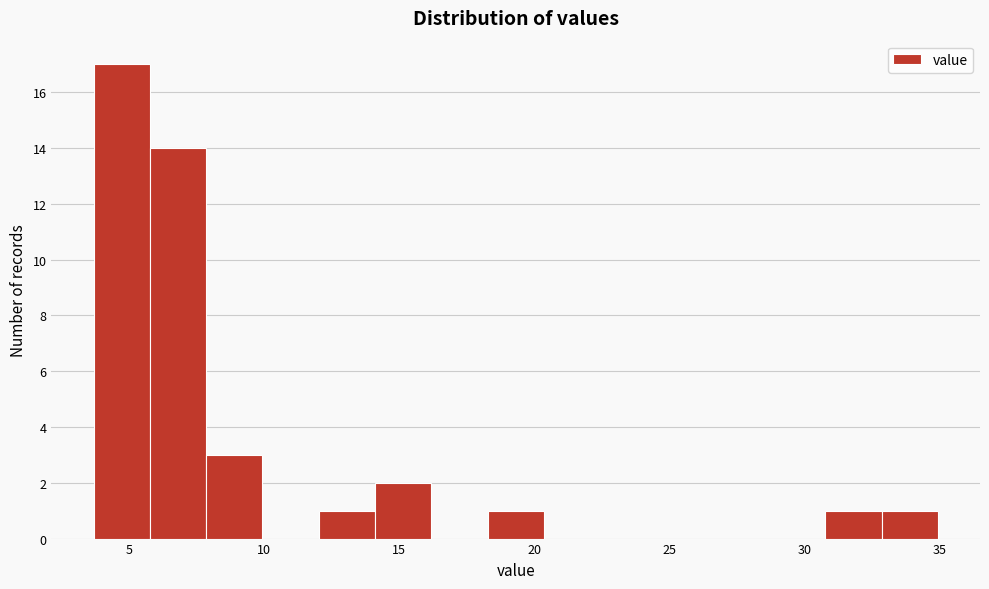

Reading left to right, list every bar in this chart as the range it spans on the x-axis followed by its height. Neither the bar edges nor the heights are printed on the chart, so give them approximately, as read against the axes.

3.5 to 6.0: 17
6.0 to 8.0: 14
8.0 to 10.0: 3
10.0 to 12.0: 0
12.0 to 14.0: 1
14.0 to 16.0: 2
16.0 to 18.5: 0
18.5 to 20.5: 1
20.5 to 22.5: 0
22.5 to 24.5: 0
24.5 to 26.5: 0
26.5 to 28.5: 0
28.5 to 31.0: 0
31.0 to 33.0: 1
33.0 to 35.0: 1